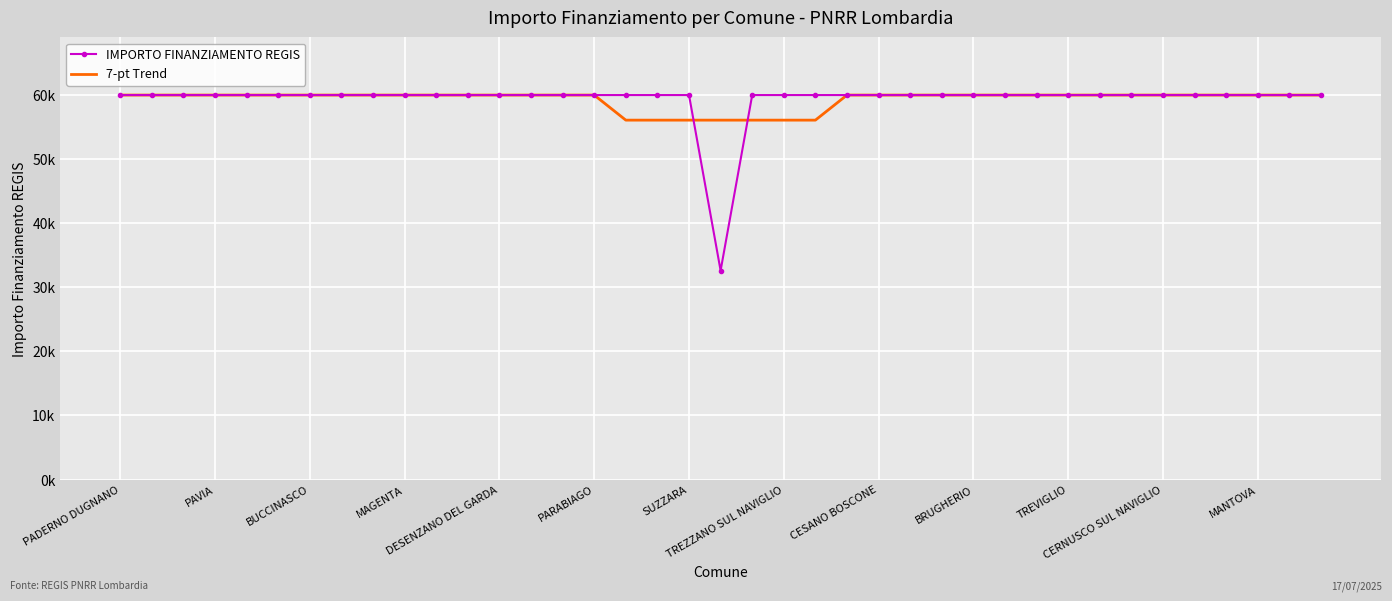

What are all the series names shown in the legend?

IMPORTO FINANZIAMENTO REGIS, 7-pt Trend